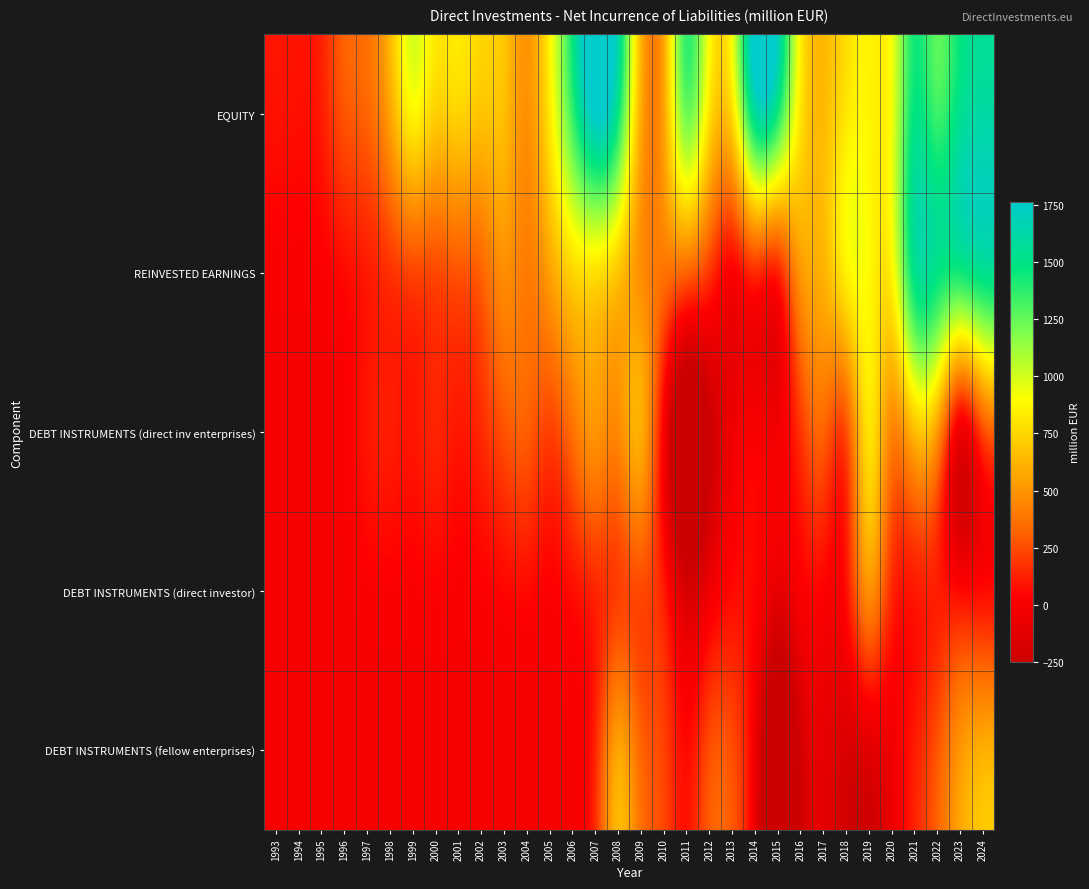

Rank the series at 2011 from lowest to highest value.

DEBT INSTRUMENTS (direct inv enterprises), DEBT INSTRUMENTS (direct investor), DEBT INSTRUMENTS (fellow enterprises), REINVESTED EARNINGS, EQUITY